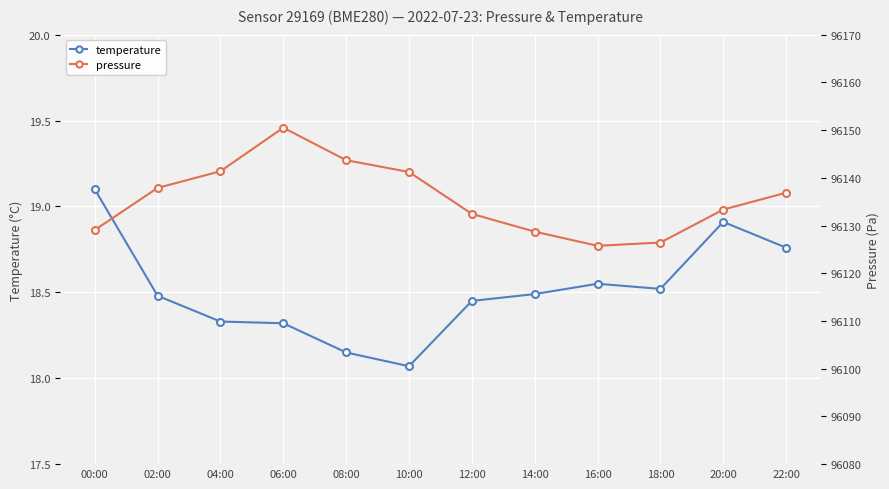

Which series has the largest range (max minus min)?

pressure